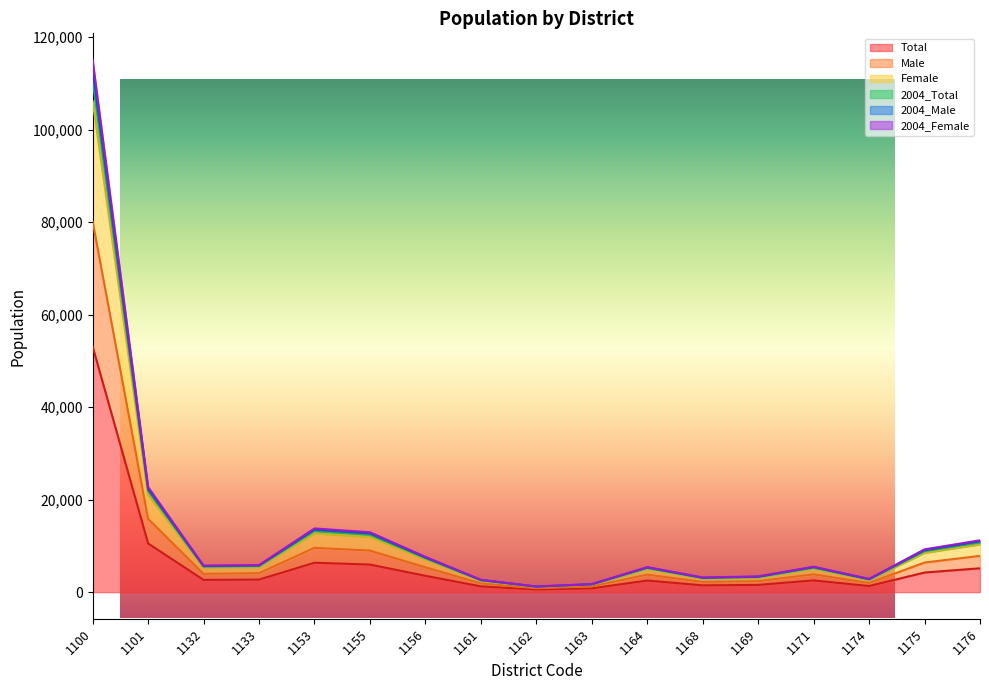

What is the sum of the 2004_Total values at 1169 and 1162?

4614